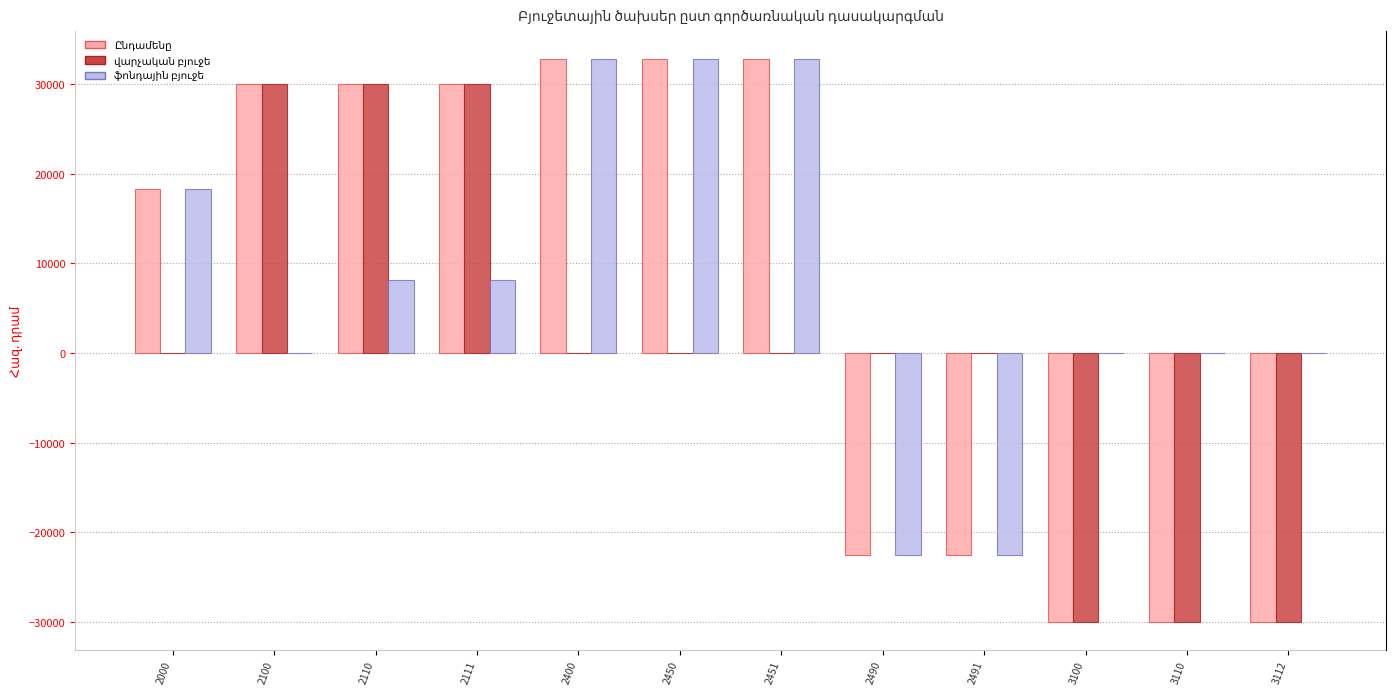

What is the average value of the ֆոնդային բյուջե series?

7305.9